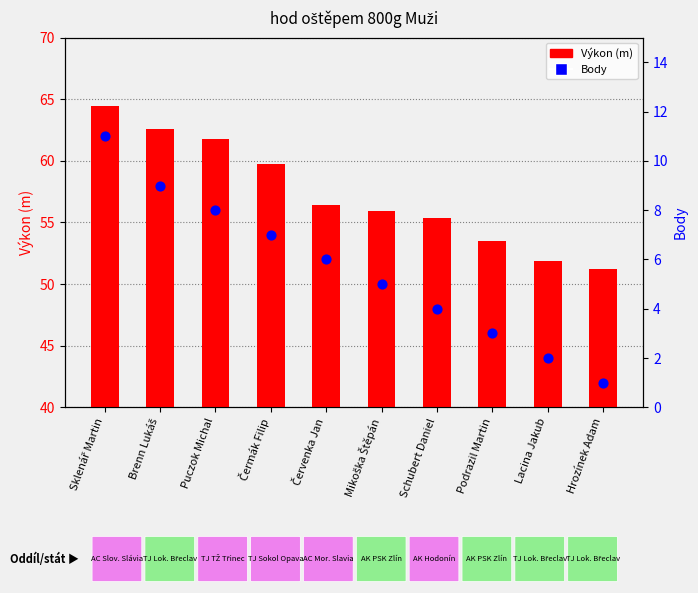

At which category is the sum across all series the highest?

Sklenář Martin